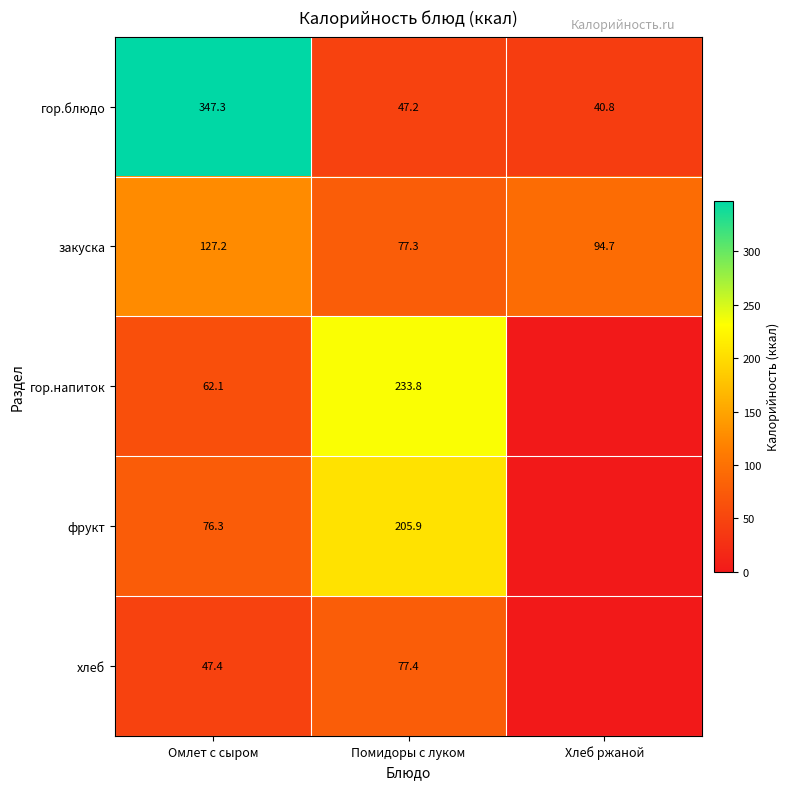

What is the maximum value shown in the chart?

347.3